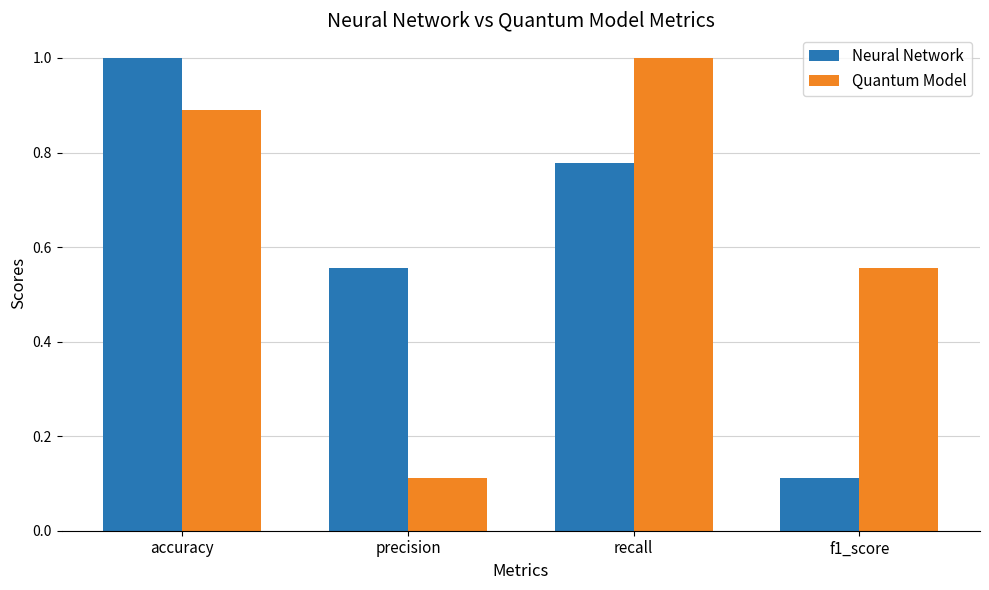

Rank the series at f1_score from highest to lowest value.

Quantum Model, Neural Network